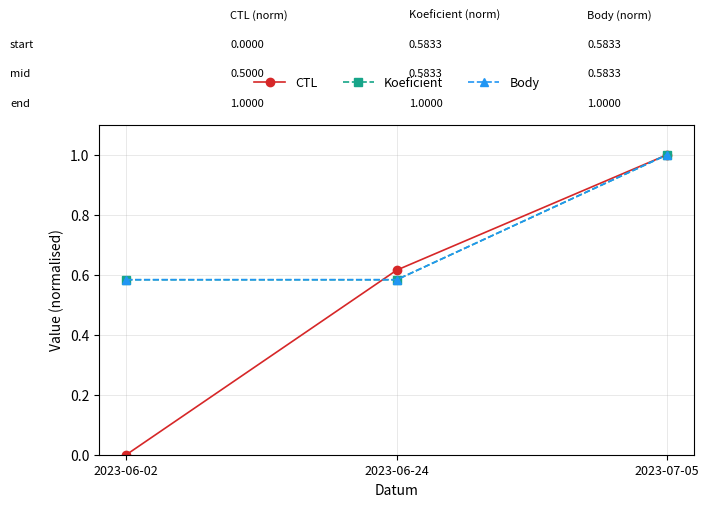

Rank the series by their maximum value, from lowest to highest.

CTL, Koeficient, Body